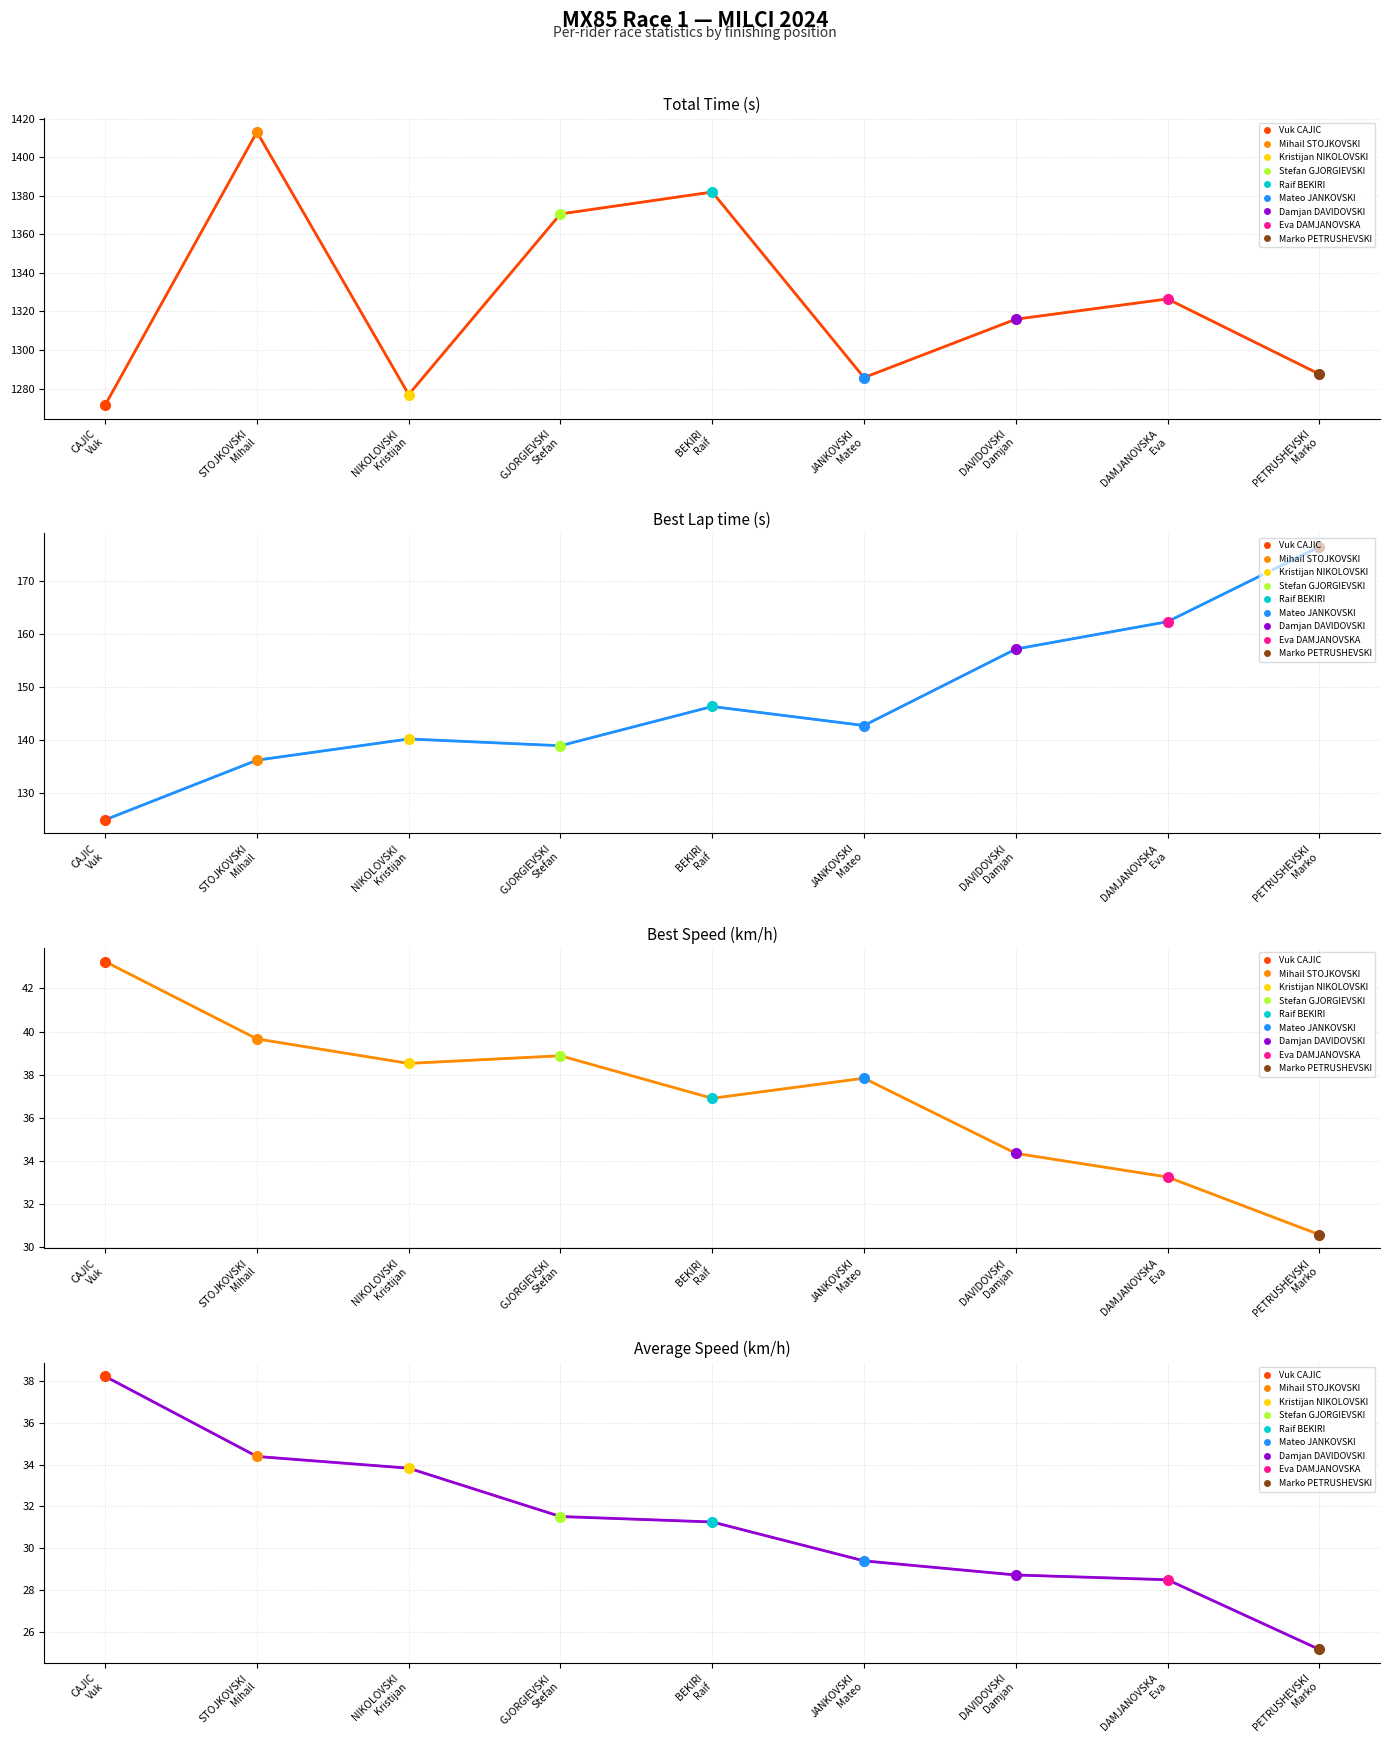

What is the value of the Best Lap time (s) point at the 5th from the left?

146.3